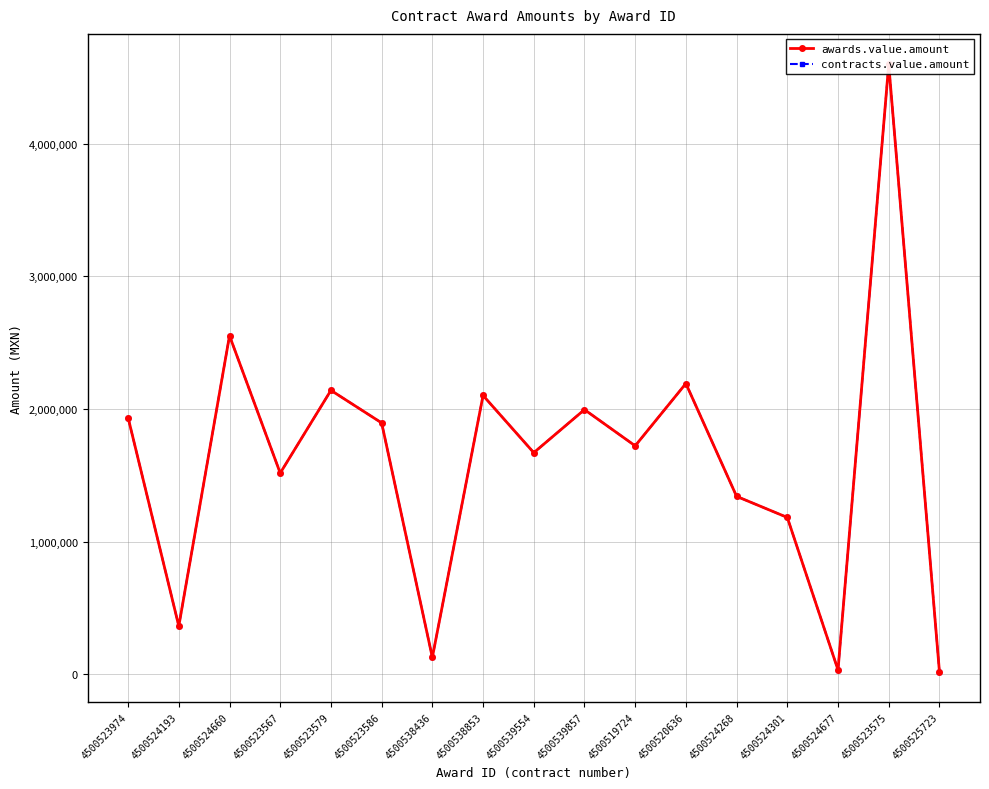

What is the sum of the contracts.value.amount values at 4500524660 and 4500523974?

4487010